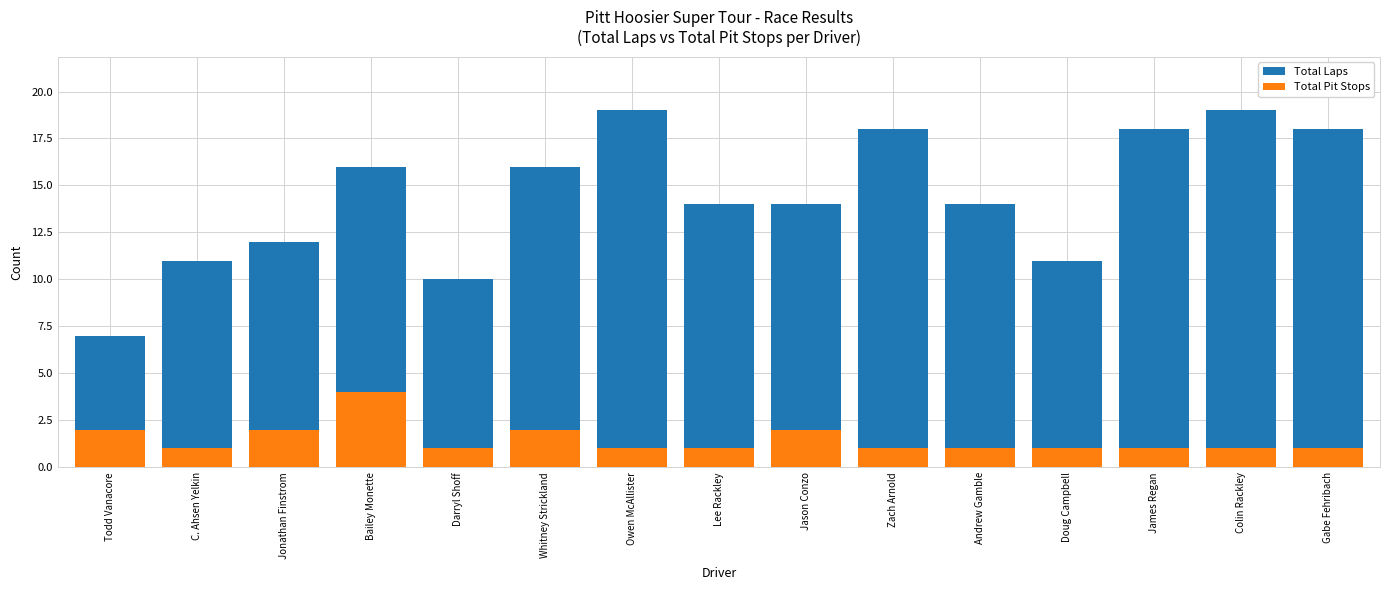

At how many categories does at least one series exceed 17?

5